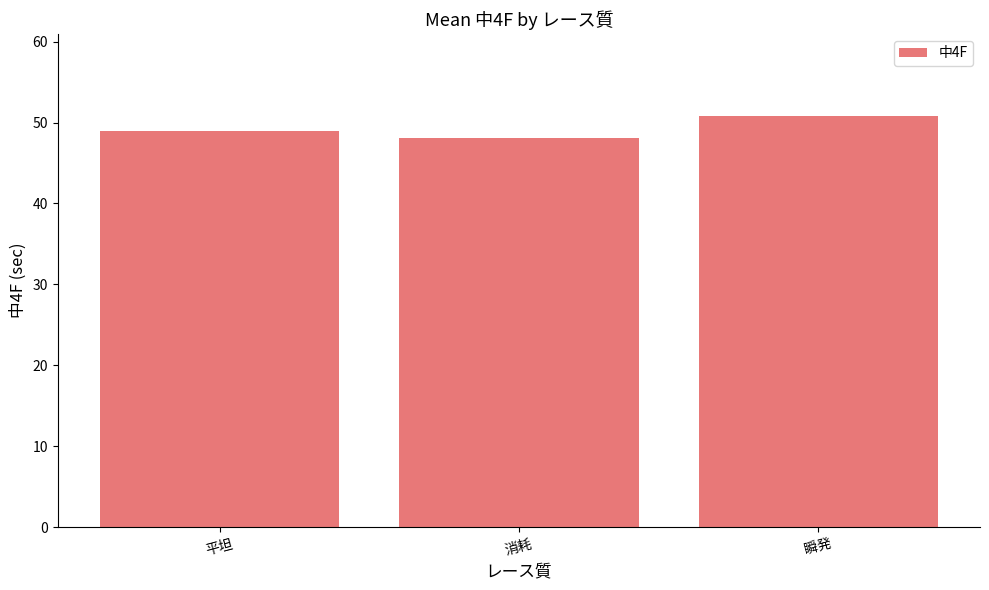

Which label corresponds to the smallest value in the chart?

消耗